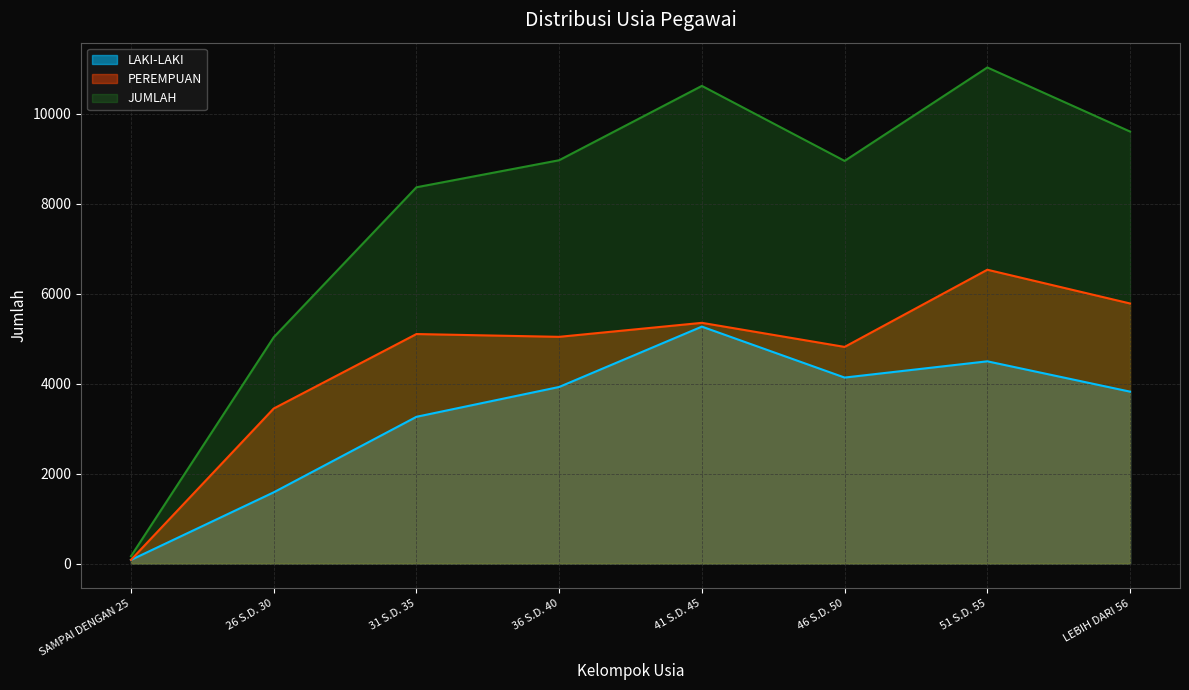

Reading right to left, list all the values displayed in this chart.

LAKI-LAKI: LEBIH DARI 56=3820	51 S.D. 55=4494	46 S.D. 50=4133	41 S.D. 45=5265	36 S.D. 40=3924	31 S.D. 35=3261	26 S.D. 30=1583	SAMPAI DENGAN 25=81
PEREMPUAN: LEBIH DARI 56=5779	51 S.D. 55=6529	46 S.D. 50=4814	41 S.D. 45=5349	36 S.D. 40=5038	31 S.D. 35=5100	26 S.D. 30=3445	SAMPAI DENGAN 25=83
JUMLAH: LEBIH DARI 56=9599	51 S.D. 55=11023	46 S.D. 50=8947	41 S.D. 45=10614	36 S.D. 40=8962	31 S.D. 35=8361	26 S.D. 30=5028	SAMPAI DENGAN 25=164